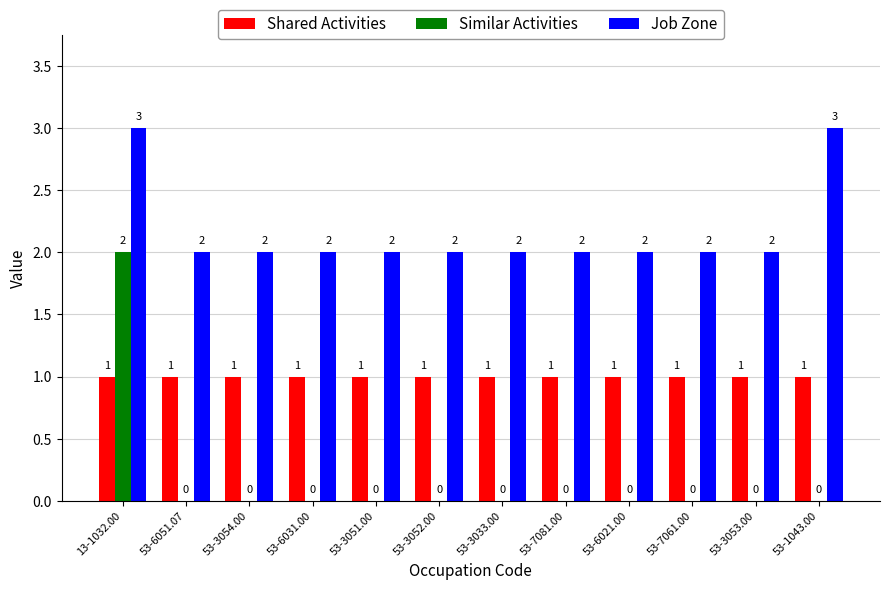

True or false: Job Zone has a value of 2 at 53-7061.00.

True